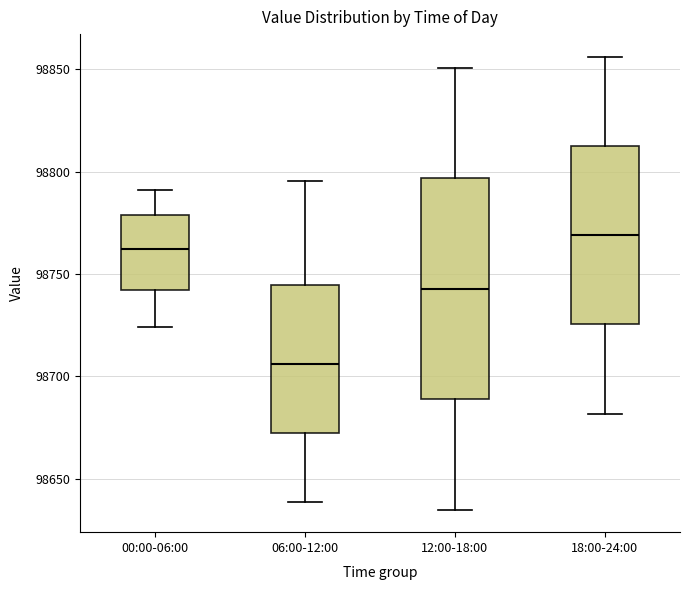

Comparing the boxes themselves (not the whiskers), which one is the tallest?

12:00-18:00